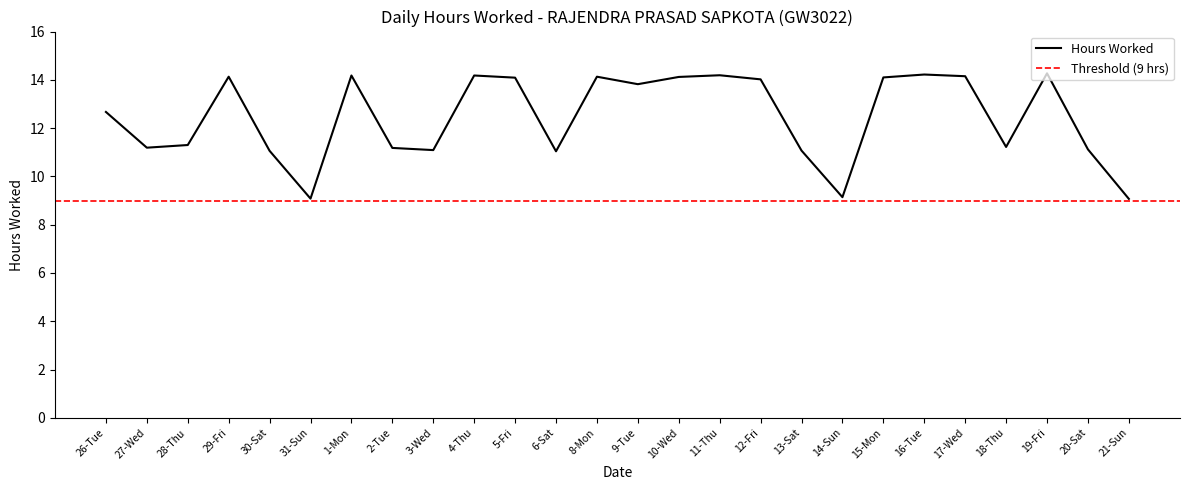

Where does the data first go above 13?

29-Fri